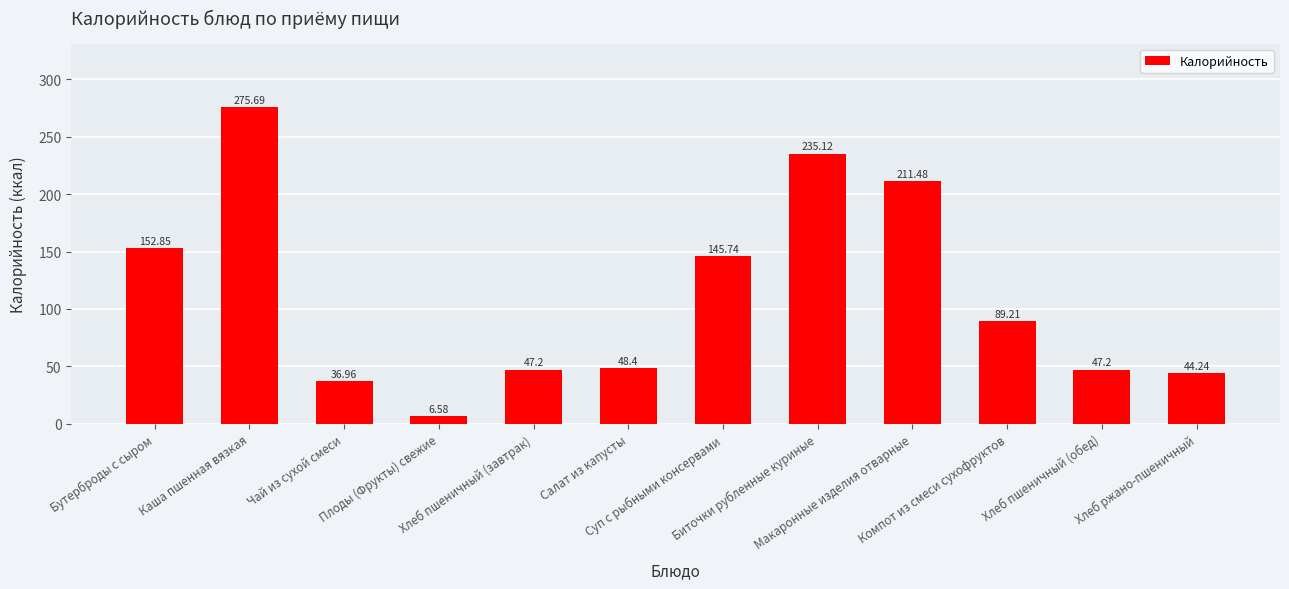

What is the difference between the second highest and second lowest values?

198.2